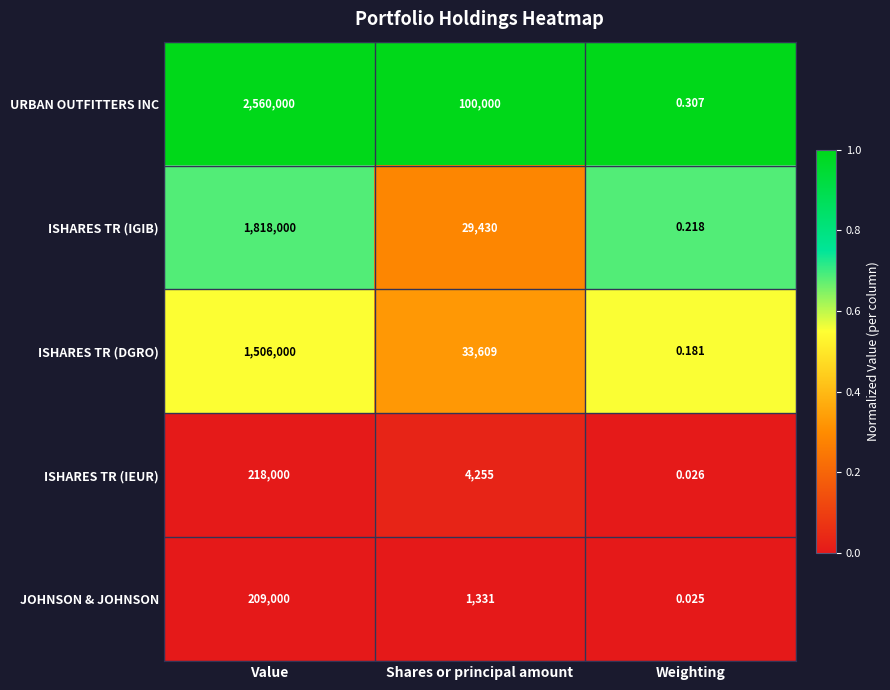

Where is ISHARES TR (IGIB) nearest to the value 909000?

Shares or principal amount